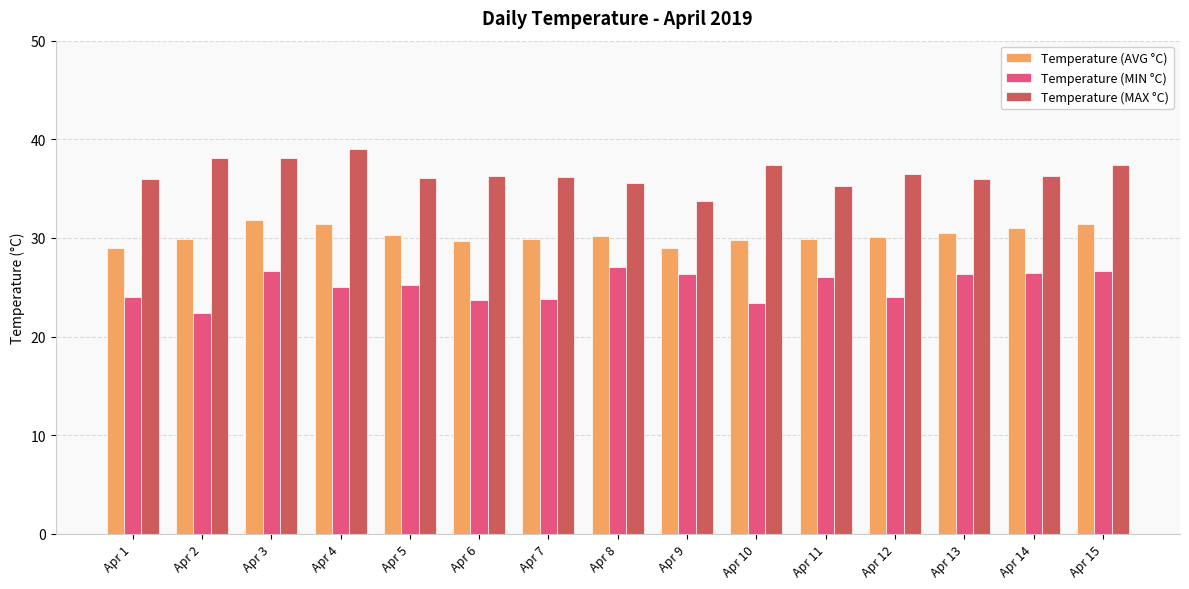

What is the highest value of the Temperature (AVG °C) series?

31.8